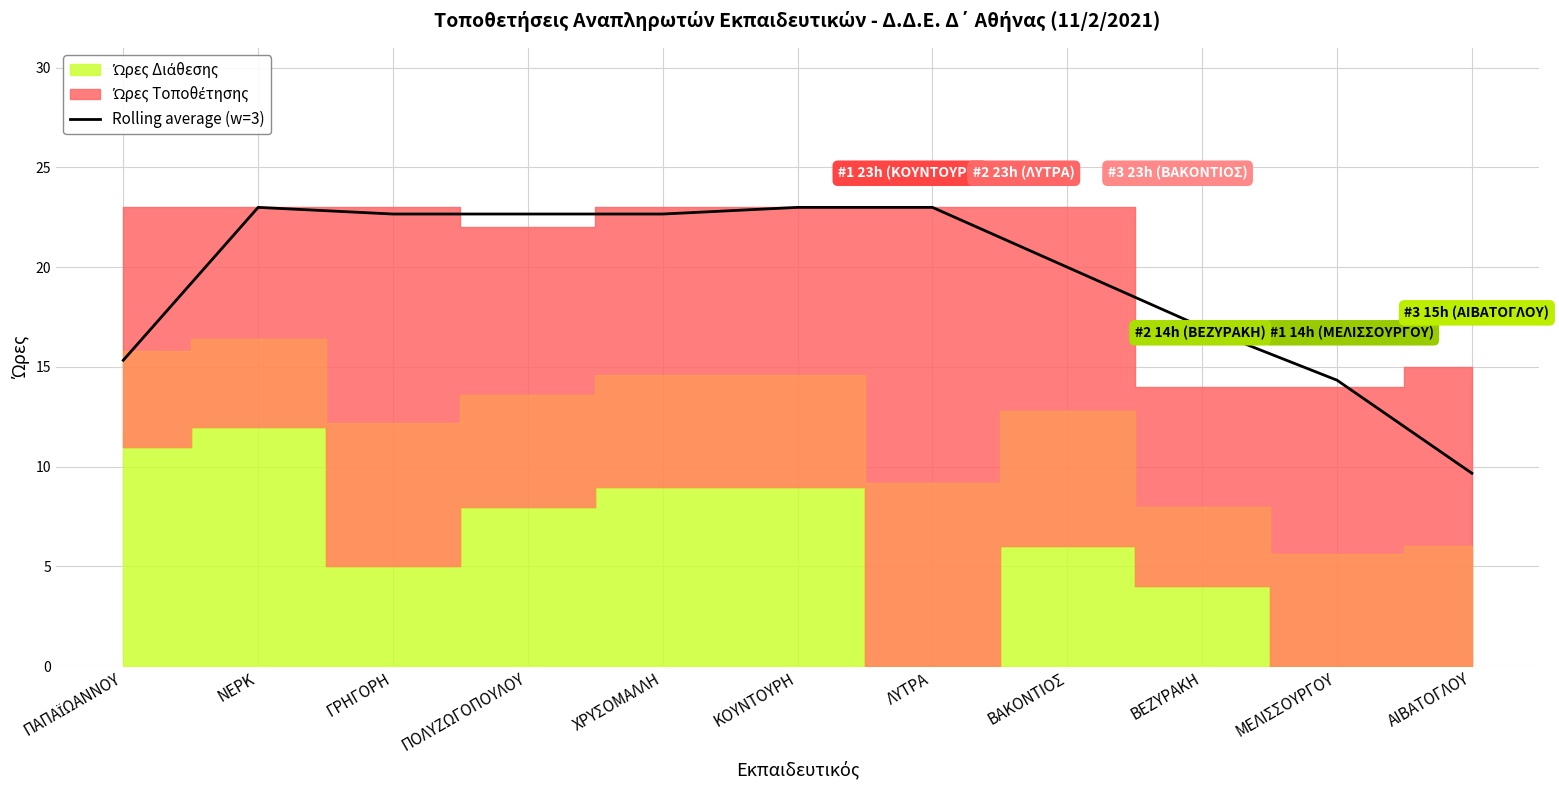

Between ΝΕΡΚ and ΜΕΛΙΣΣΟΥΡΓΟΥ, which is larger?

ΝΕΡΚ